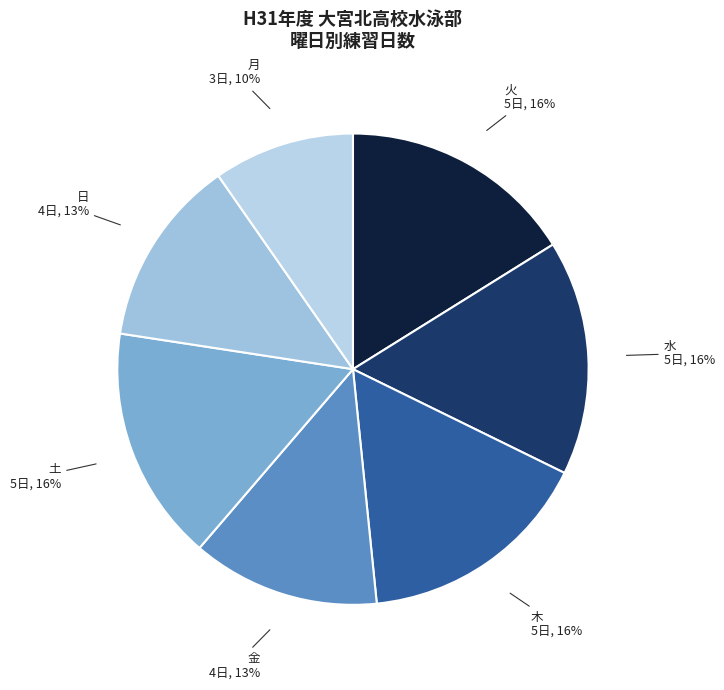

To the nearest percent, what is the combined percentage of 金 and 土?

29%